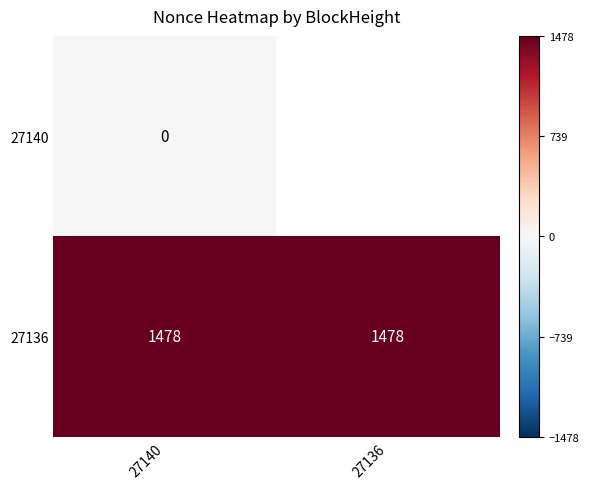

Is it true that 27136 equals 959 at 27136?

False